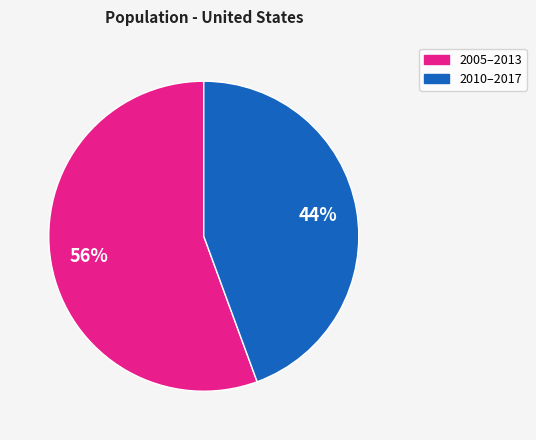

Is there a majority slice in this chart?

Yes